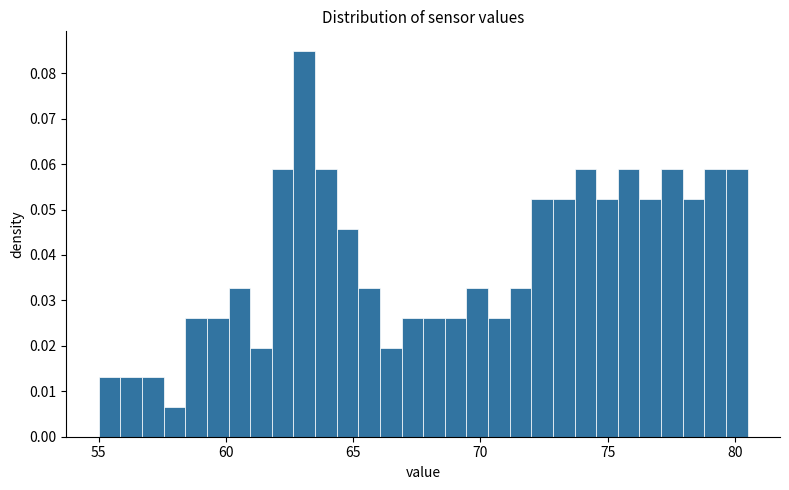

Read against the x-axis, roughly where is the centre of the tallest bar?

63.0